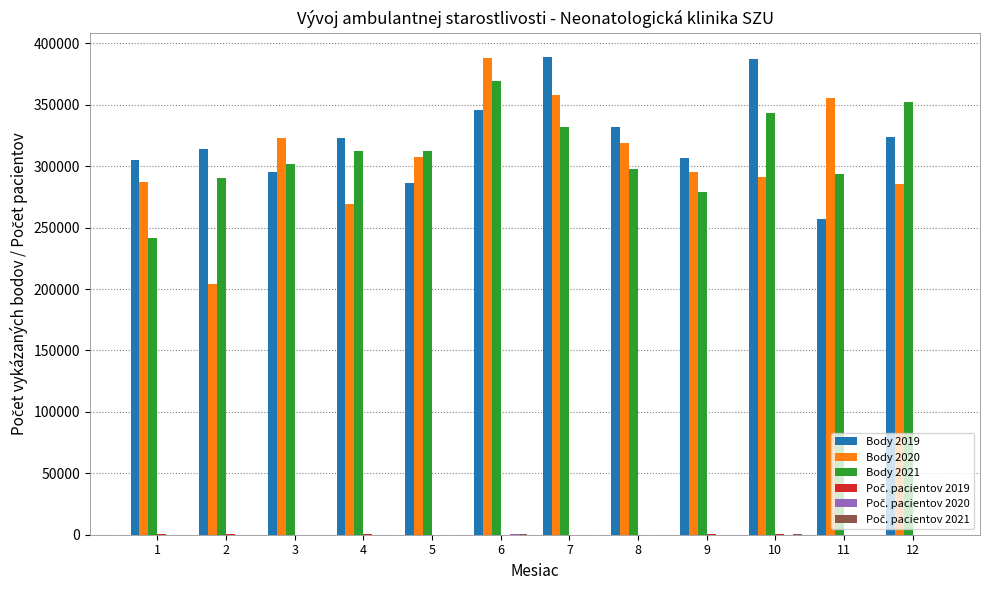

The value of Body 2020 at 9 is 408624. True or false?

False